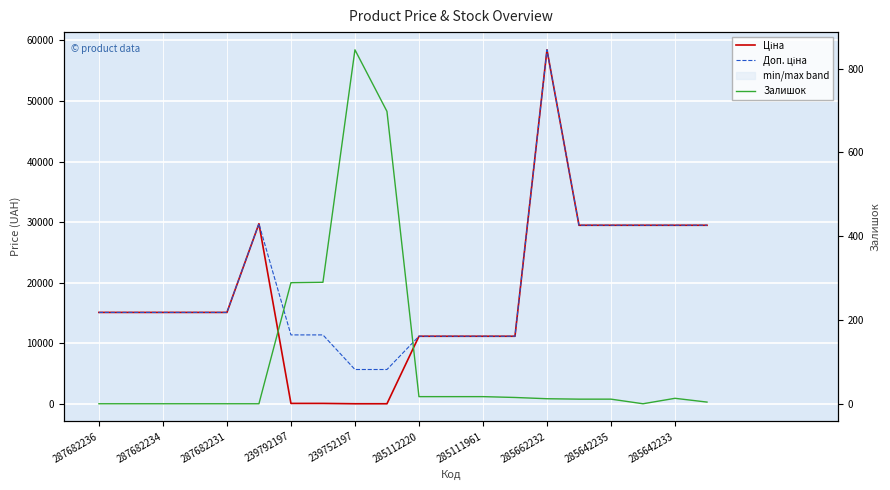

Between 11 and 16, which series saw the biggest shift?

Ціна